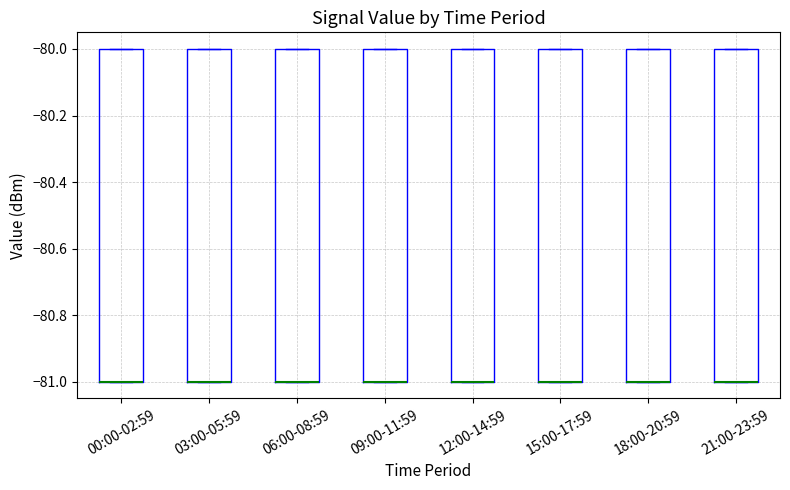

Where is the upper edge of the box for 00:00-02:59 on the y-axis? The values are not printed on the chart, so give them approximately, as read against the axis.

-80